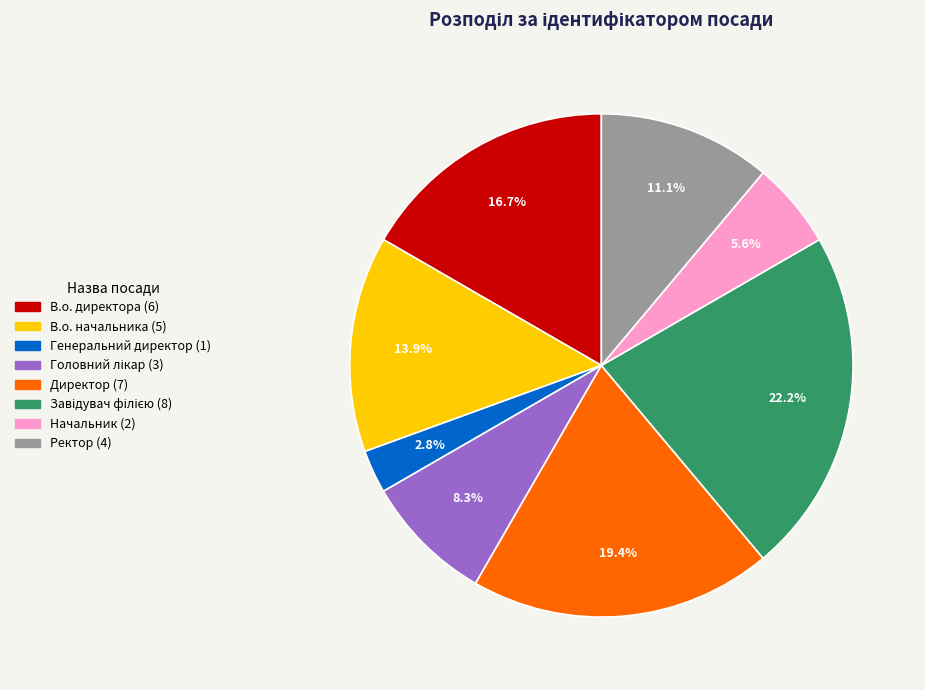

Does Генеральний директор account for over 50% of the chart?

No